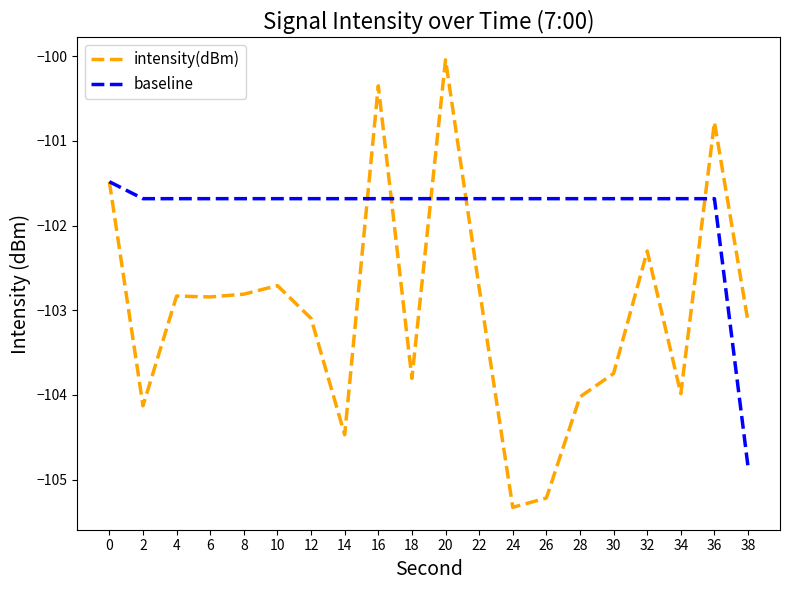

Which category has the lowest value in the baseline series?

38